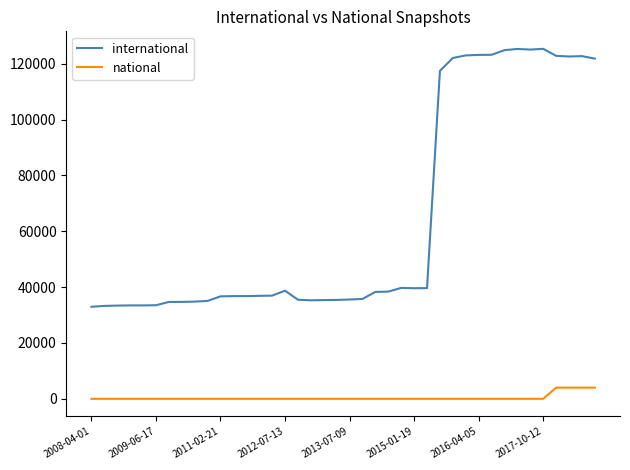

List the series in order of their overall mean, lowest first.

national, international